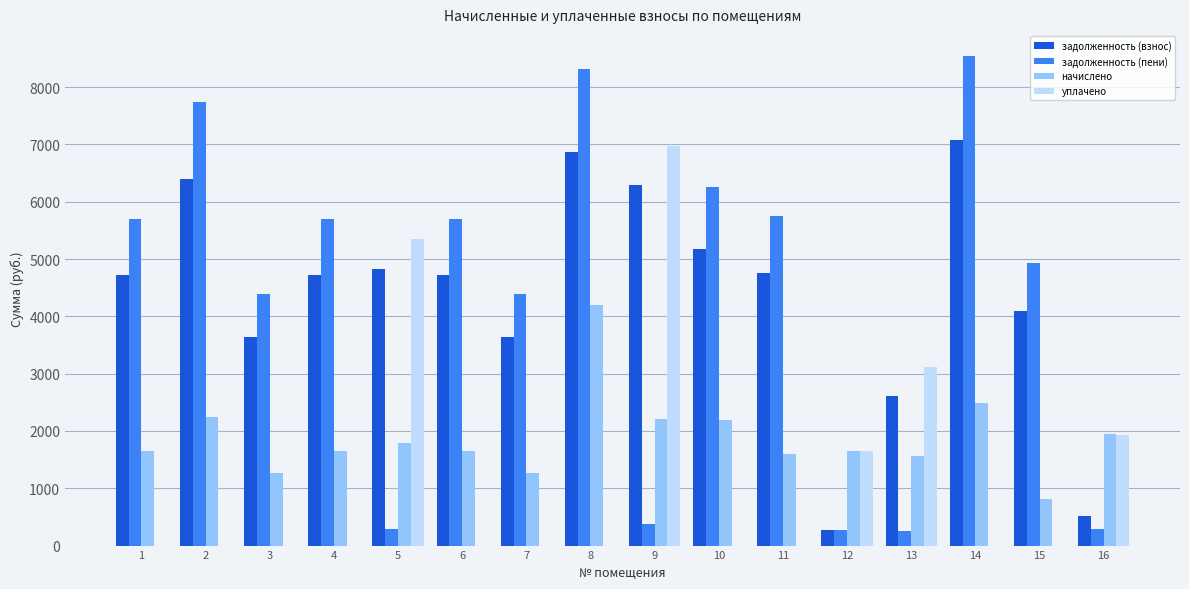

True or false: начислено has a value of 1793.4 at 5.

True